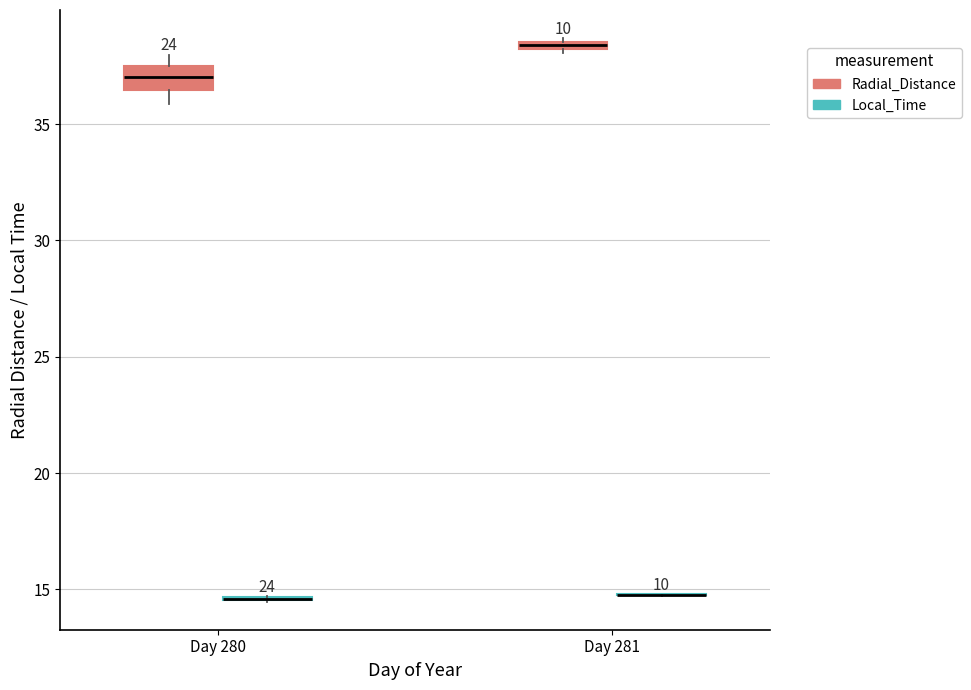

Which box is the tallest, from its lower edge to its upper edge?

Day 280 (Radial_Distance)